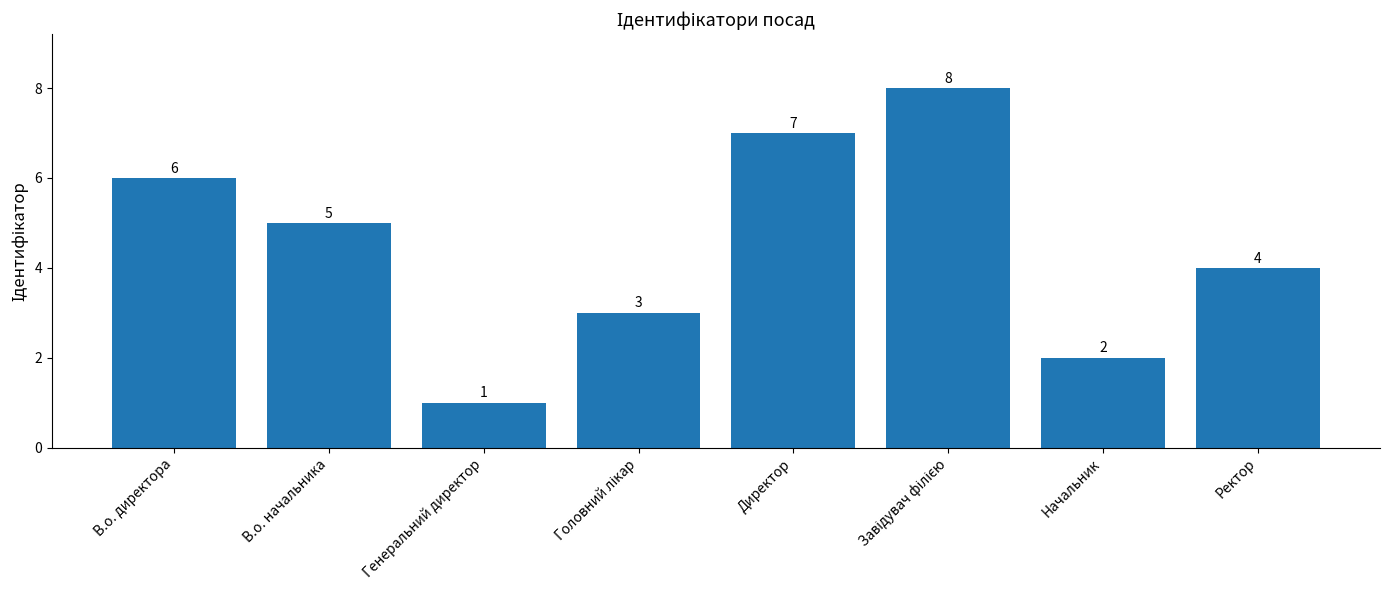

Reading left to right, what are all the values shown in this chart?

6	5	1	3	7	8	2	4